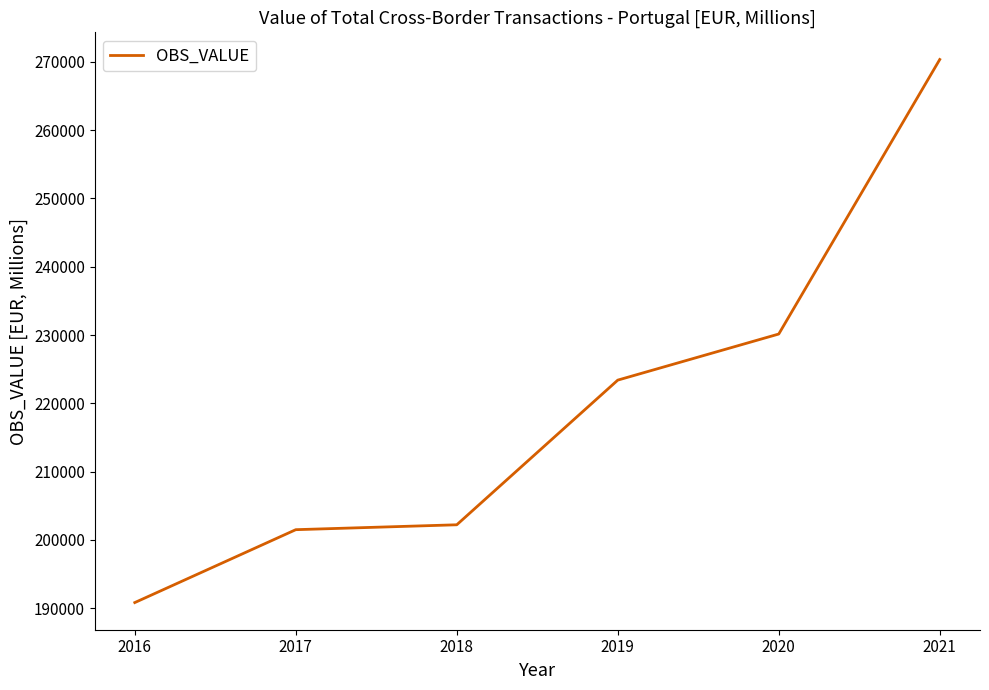

How many categories are shown in the chart?

6